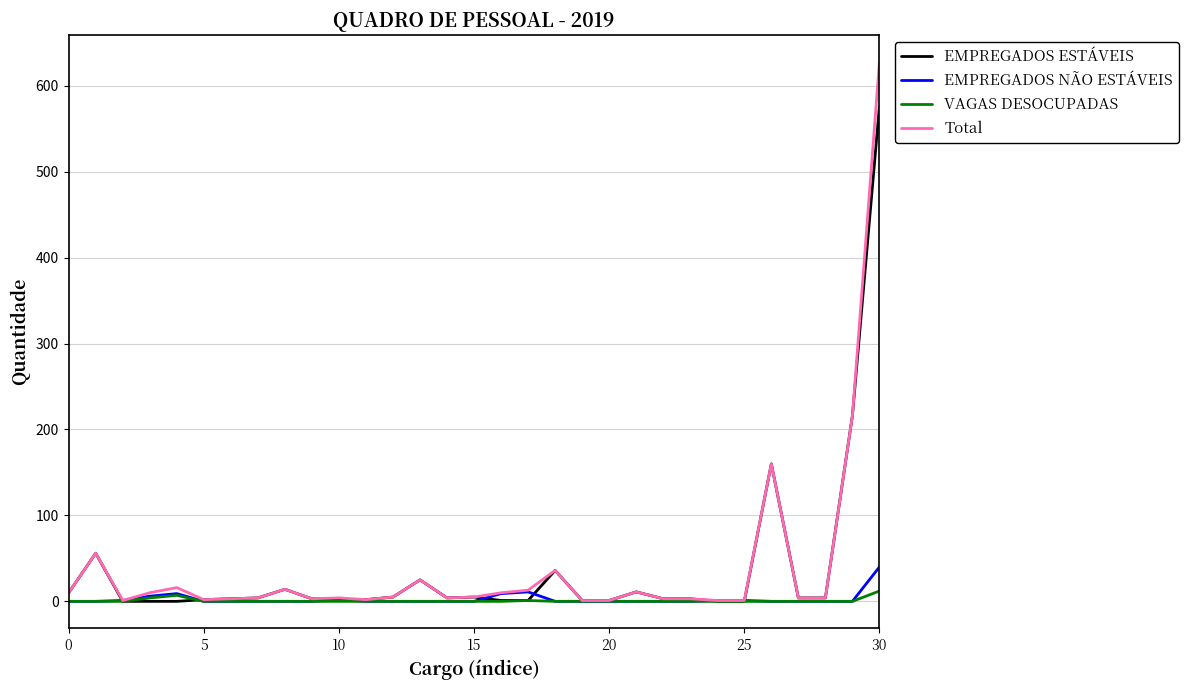

List the series in order of their peak value, highest first.

Total, EMPREGADOS ESTÁVEIS, EMPREGADOS NÃO ESTÁVEIS, VAGAS DESOCUPADAS